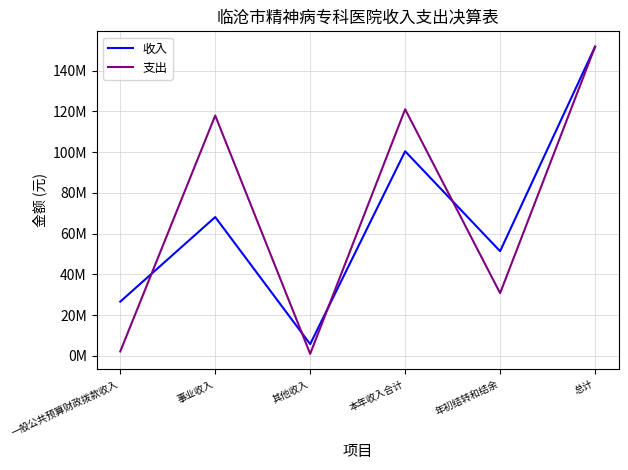

Reading left to right, list all the values displayed in this chart.

收入: 26589489.0	68134586.6	5717103.1	100441178.7	51359916.4	151801095.1
支出: 2119856.4	117998739.0	943686.0	121062281.3	30738813.8	151801095.1